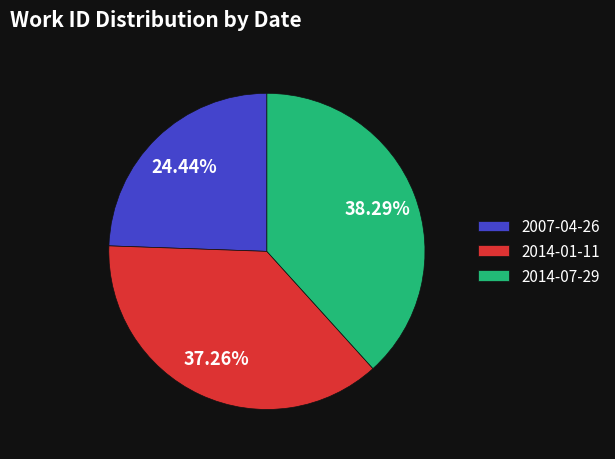

Is there a majority slice in this chart?

No